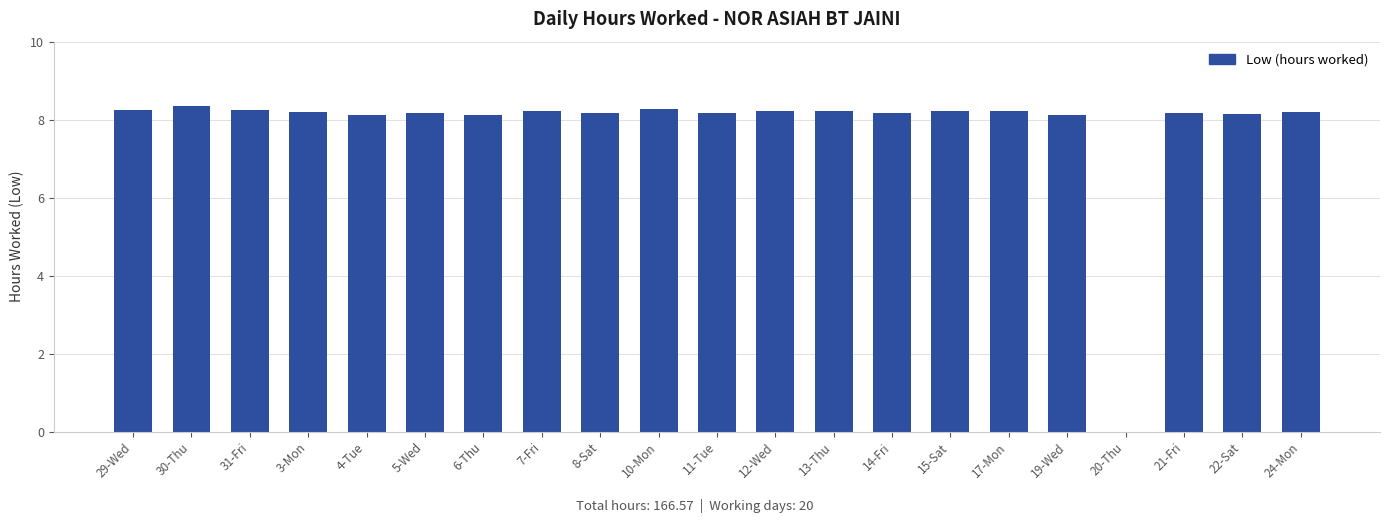

At which label does the data first exceed 8?

29-Wed